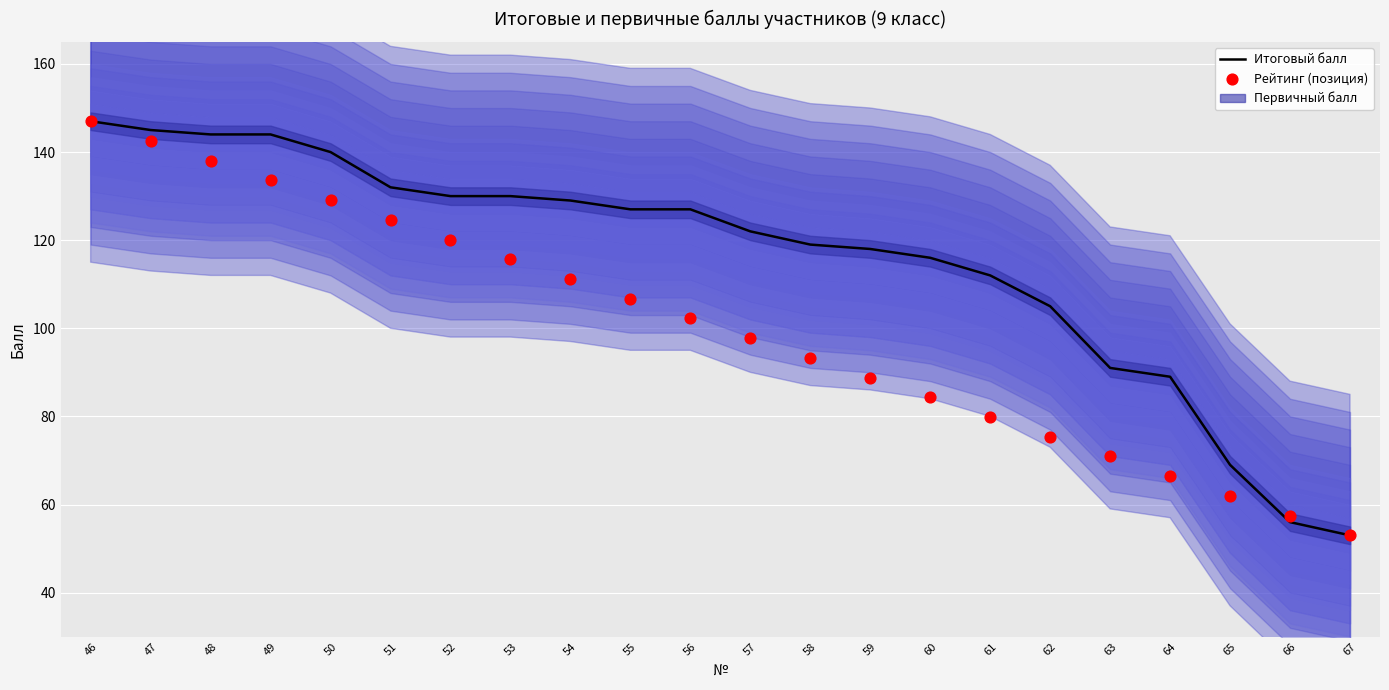

True or false: Итоговый балл has a value of 247 at 46.

False